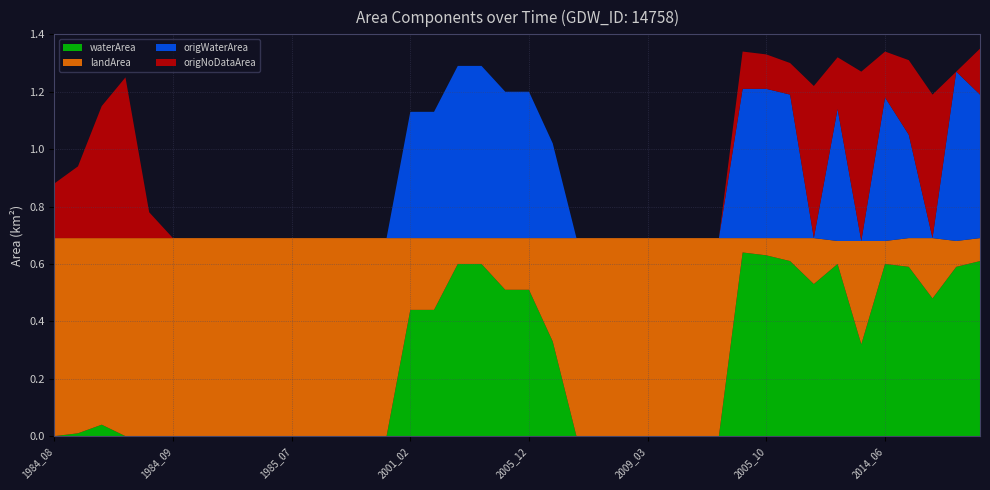

Reading left to right, extract all data points from this chart.

waterArea: 1984_08=0.0	1985_02=0.0	1988_08=0.0	1986_06=0.0	1986_09=0.0	1984_09=0.0	1984_10=0.0	1984_12=0.0	1985_05=0.0	1985_06=0.0	1985_07=0.0	1985_08=0.0	1985_10=0.0	1992_03=0.0	1998_12=0.0	2001_02=0.4	2007_04=0.4	2001_11=0.6	2005_11=0.6	1998_05=0.5	2005_12=0.5	2006_02=0.3	2001_12=0.0	2003_03=0.0	2006_07=0.0	2009_03=0.0	2019_03=0.0	2020_02=0.0	2021_02=0.0	2004_09=0.6	2005_10=0.6	2013_09=0.6	2019_04=0.5	2020_09=0.6	2006_07=0.3	2014_06=0.6	2020_09=0.6	2017_10=0.5	2016_01=0.6	2021_08=0.6
landArea: 1984_08=0.7	1985_02=0.7	1988_08=0.7	1986_06=0.7	1986_09=0.7	1984_09=0.7	1984_10=0.7	1984_12=0.7	1985_05=0.7	1985_06=0.7	1985_07=0.7	1985_08=0.7	1985_10=0.7	1992_03=0.7	1998_12=0.7	2001_02=0.2	2007_04=0.2	2001_11=0.1	2005_11=0.1	1998_05=0.2	2005_12=0.2	2006_02=0.4	2001_12=0.7	2003_03=0.7	2006_07=0.7	2009_03=0.7	2019_03=0.7	2020_02=0.7	2021_02=0.7	2004_09=0.1	2005_10=0.1	2013_09=0.1	2019_04=0.2	2020_09=0.1	2006_07=0.4	2014_06=0.1	2020_09=0.1	2017_10=0.2	2016_01=0.1	2021_08=0.1
origWaterArea: 1984_08=0.0	1985_02=0.0	1988_08=0.0	1986_06=0.0	1986_09=0.0	1984_09=0.0	1984_10=0.0	1984_12=0.0	1985_05=0.0	1985_06=0.0	1985_07=0.0	1985_08=0.0	1985_10=0.0	1992_03=0.0	1998_12=0.0	2001_02=0.4	2007_04=0.4	2001_11=0.6	2005_11=0.6	1998_05=0.5	2005_12=0.5	2006_02=0.3	2001_12=0.0	2003_03=0.0	2006_07=0.0	2009_03=0.0	2019_03=0.0	2020_02=0.0	2021_02=0.0	2004_09=0.5	2005_10=0.5	2013_09=0.5	2019_04=0.0	2020_09=0.5	2006_07=0.0	2014_06=0.5	2020_09=0.4	2017_10=0.0	2016_01=0.6	2021_08=0.5
origNoDataArea: 1984_08=0.2	1985_02=0.2	1988_08=0.5	1986_06=0.6	1986_09=0.1	1984_09=0.0	1984_10=0.0	1984_12=0.0	1985_05=0.0	1985_06=0.0	1985_07=0.0	1985_08=0.0	1985_10=0.0	1992_03=0.0	1998_12=0.0	2001_02=0.0	2007_04=0.0	2001_11=0.0	2005_11=0.0	1998_05=0.0	2005_12=0.0	2006_02=0.0	2001_12=0.0	2003_03=0.0	2006_07=0.0	2009_03=0.0	2019_03=0.0	2020_02=0.0	2021_02=0.0	2004_09=0.1	2005_10=0.1	2013_09=0.1	2019_04=0.5	2020_09=0.2	2006_07=0.6	2014_06=0.2	2020_09=0.3	2017_10=0.5	2016_01=0.0	2021_08=0.2